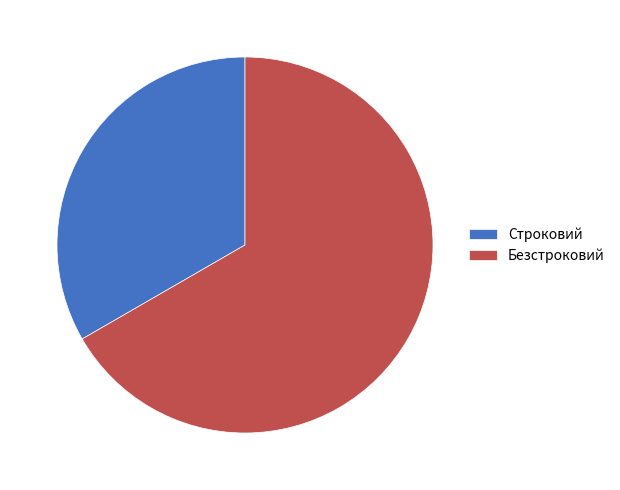

Does any single category account for the majority?

Yes